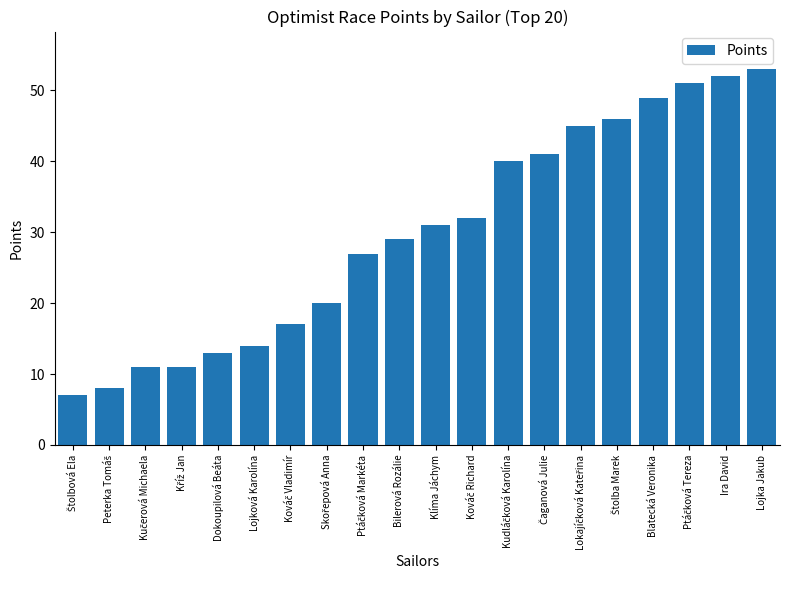

Read the value at Ira David, to the nearest 5.

50